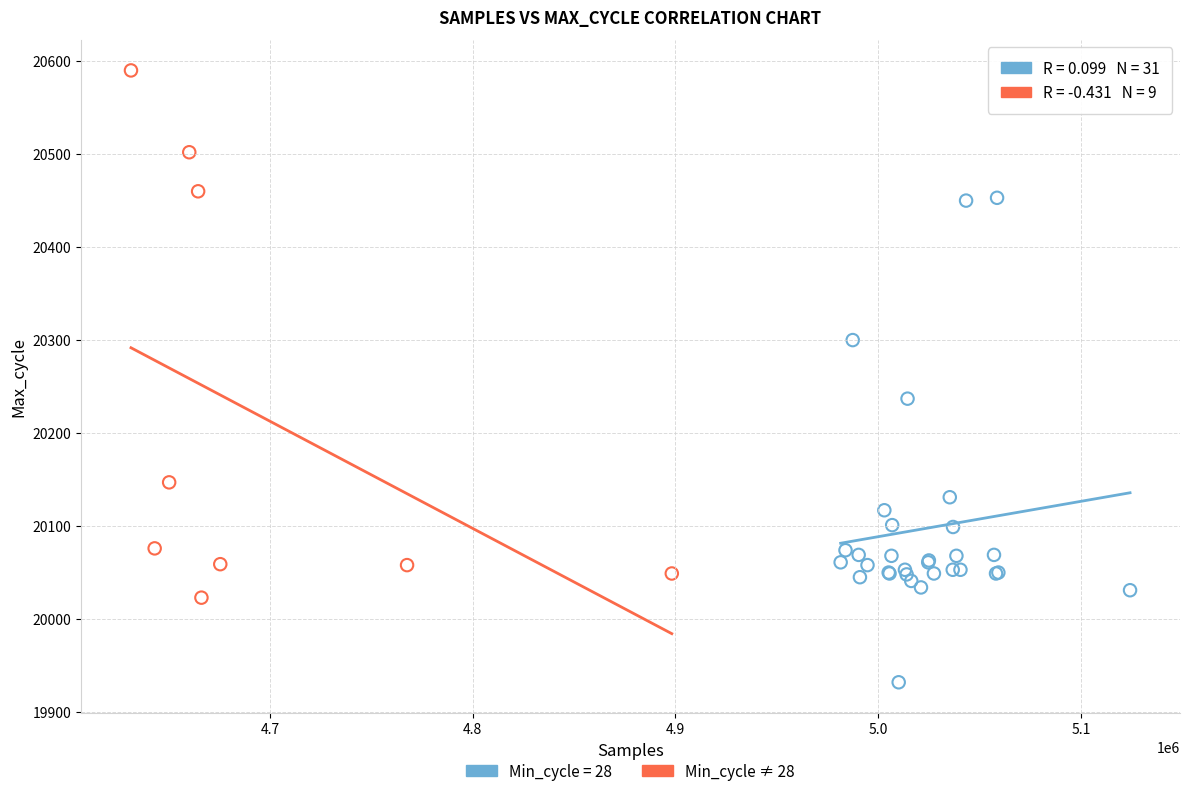

Which series has the largest Y range (max minus min)?

Min_cycle ≠ 28